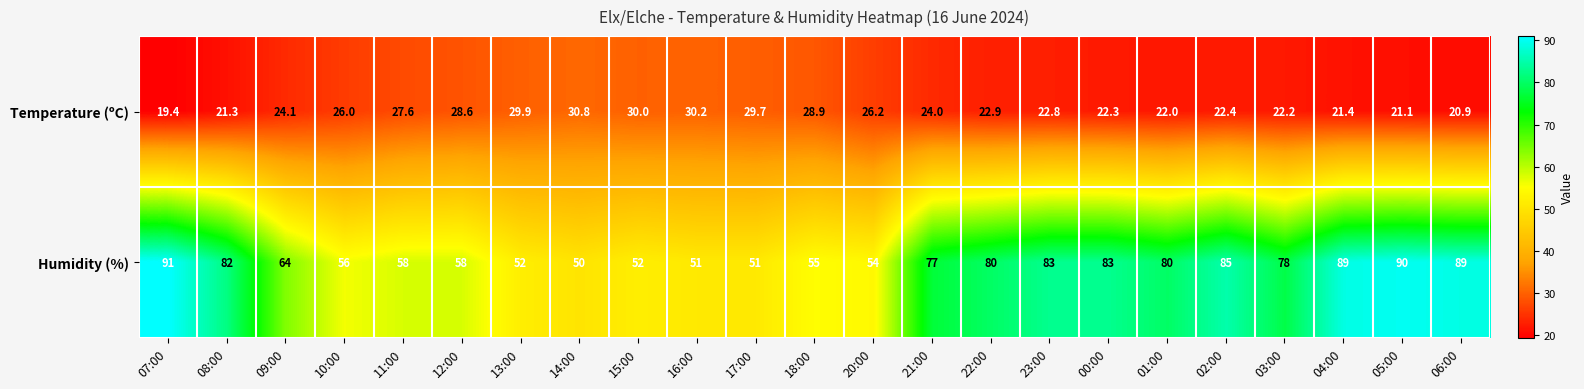

Rank the series by their average value, from lowest to highest.

Temperature (ºC), Humidity (%)